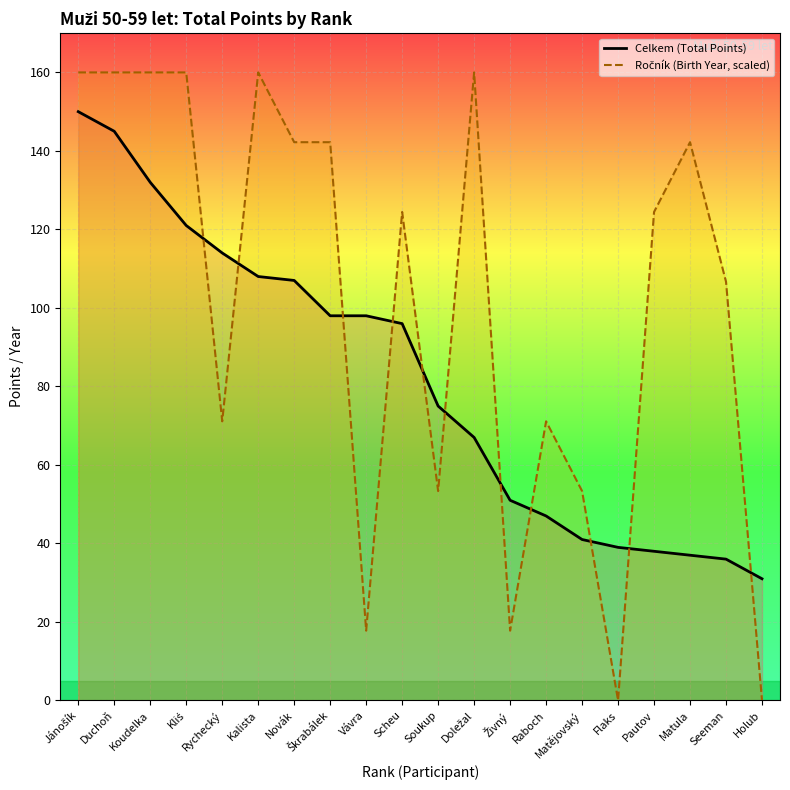

What is the maximum value shown in the chart?

160.0